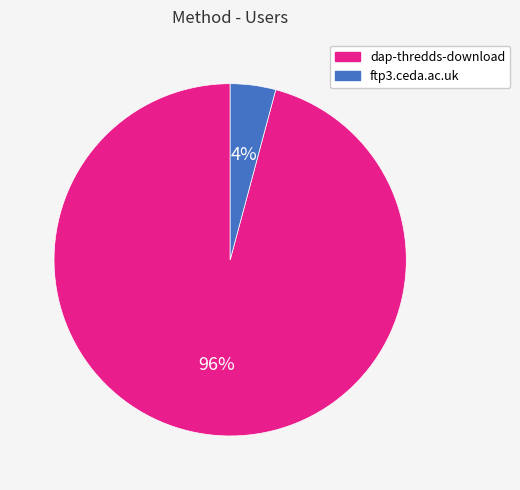

Between dap-thredds-download and ftp3.ceda.ac.uk, which is larger?

dap-thredds-download